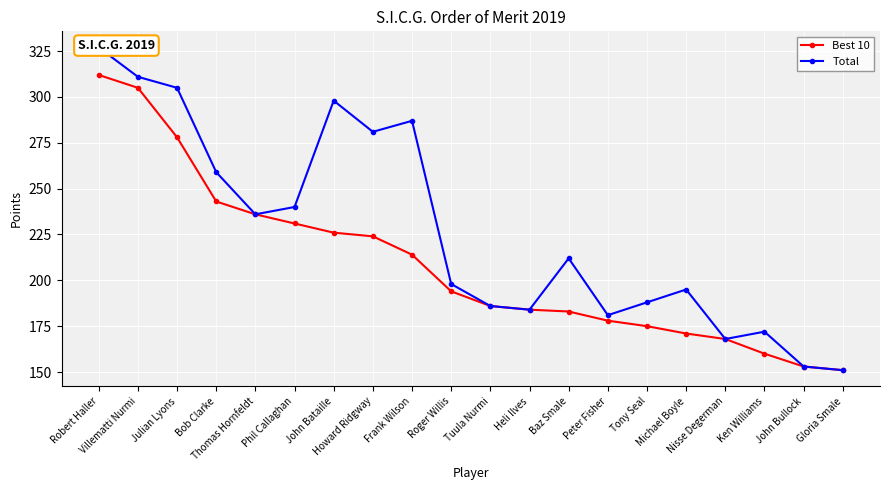

How many categories are shown in the chart?

20